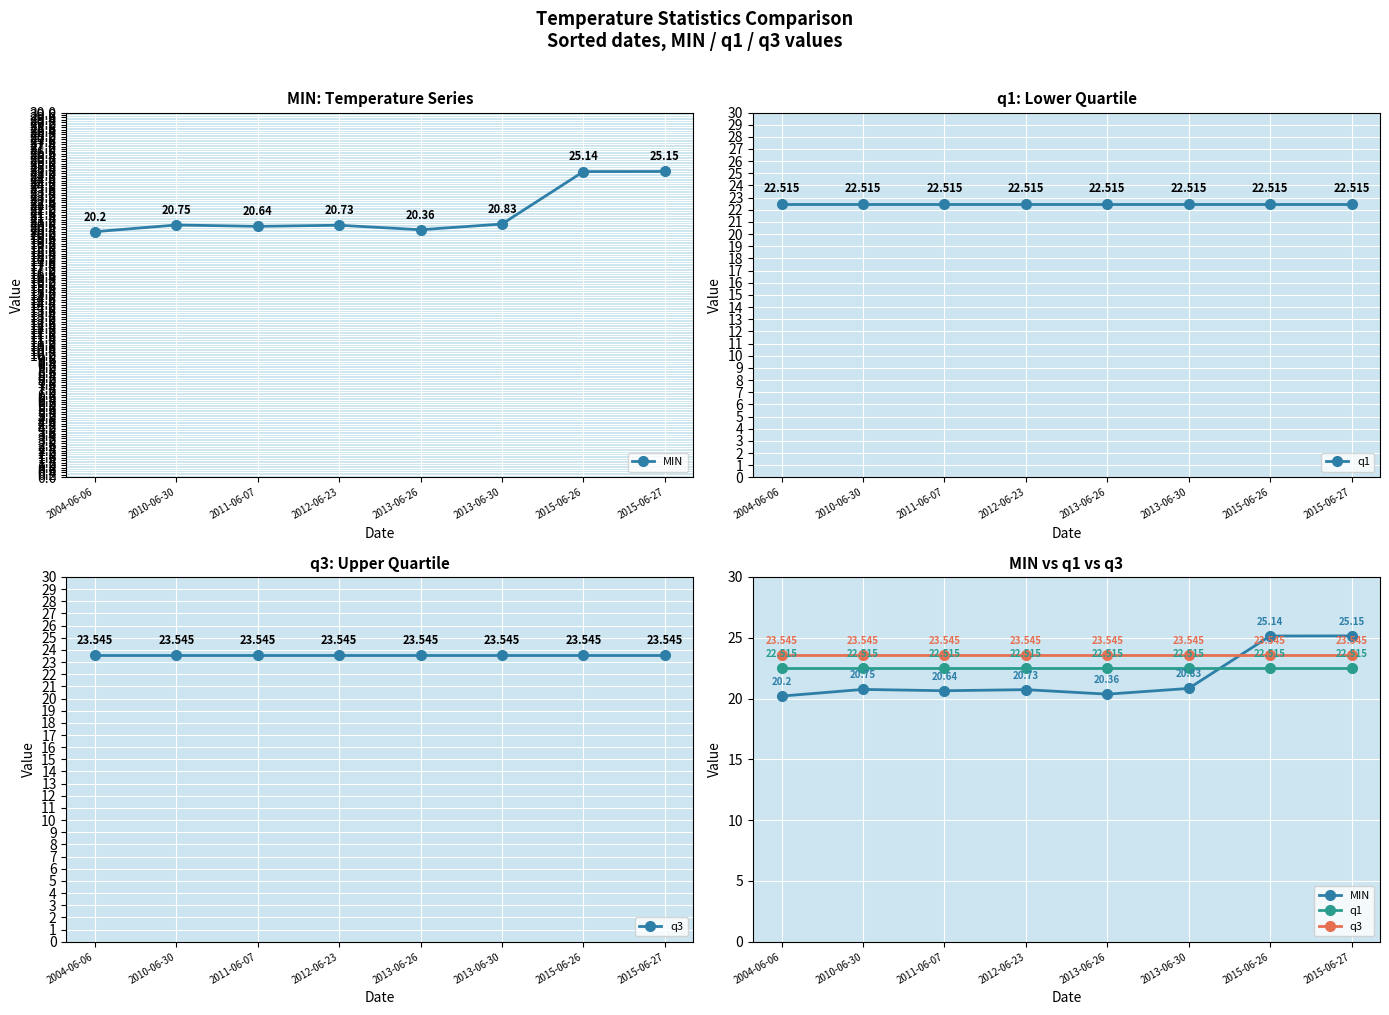

True or false: q1 and q3 cross at least once.

False